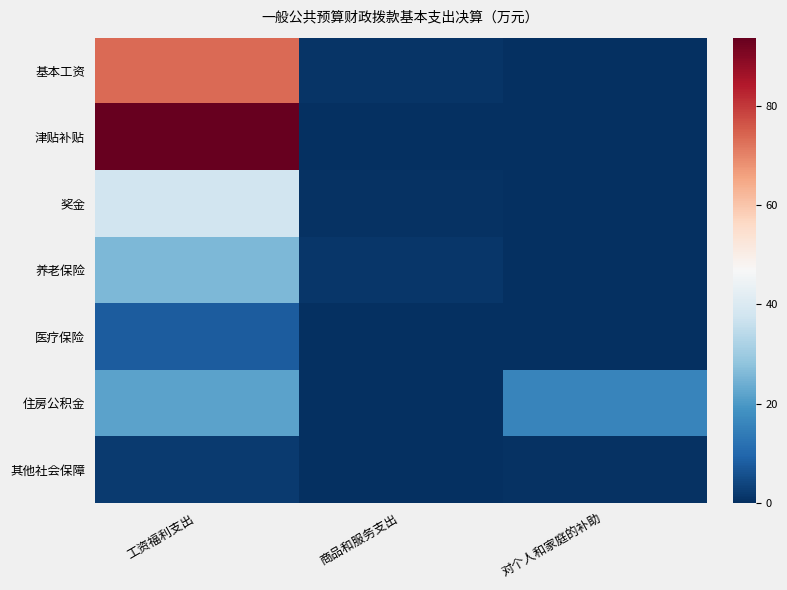

Reading right to left, what are all the values shown in this chart?

基本工资: 对个人和家庭的补助=0.0	商品和服务支出=0.9	工资福利支出=73.5
津贴补贴: 对个人和家庭的补助=0.0	商品和服务支出=0.1	工资福利支出=93.7
奖金: 对个人和家庭的补助=0.0	商品和服务支出=0.5	工资福利支出=37.7
养老保险: 对个人和家庭的补助=0.0	商品和服务支出=1.2	工资福利支出=25.7
医疗保险: 对个人和家庭的补助=0.0	商品和服务支出=0.1	工资福利支出=8.0
住房公积金: 对个人和家庭的补助=15.9	商品和服务支出=0.0	工资福利支出=21.6
其他社会保障: 对个人和家庭的补助=0.6	商品和服务支出=0.0	工资福利支出=1.9